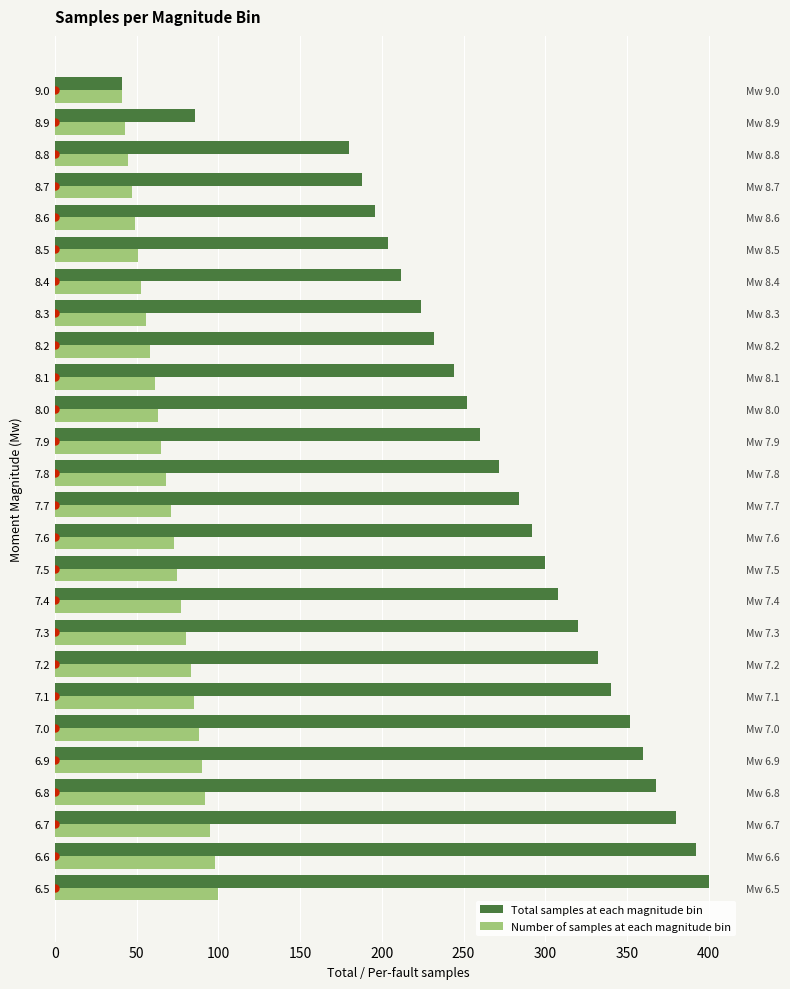

Reading left to right, extract all data points from this chart.

Total samples at each magnitude bin: 400	392	380	368	360	352	340	332	320	308	300	292	284	272	260	252	244	232	224	212	204	196	188	180	86	41
Number of samples at each magnitude bin: 100	98	95	92	90	88	85	83	80	77	75	73	71	68	65	63	61	58	56	53	51	49	47	45	43	41